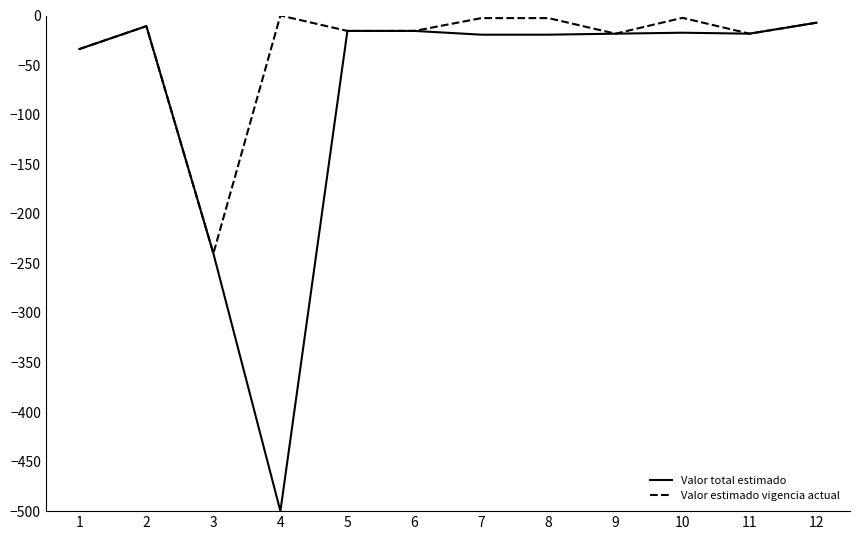

List the series in order of their peak value, lowest first.

Valor total estimado, Valor estimado vigencia actual